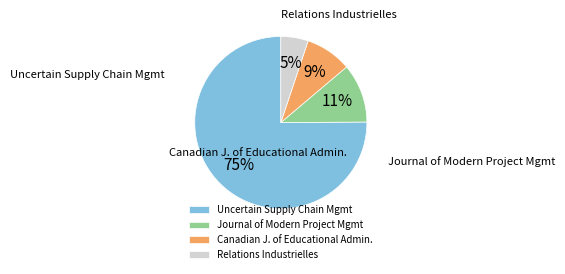

Which slice represents more than half of the pie?

Uncertain Supply Chain Mgmt